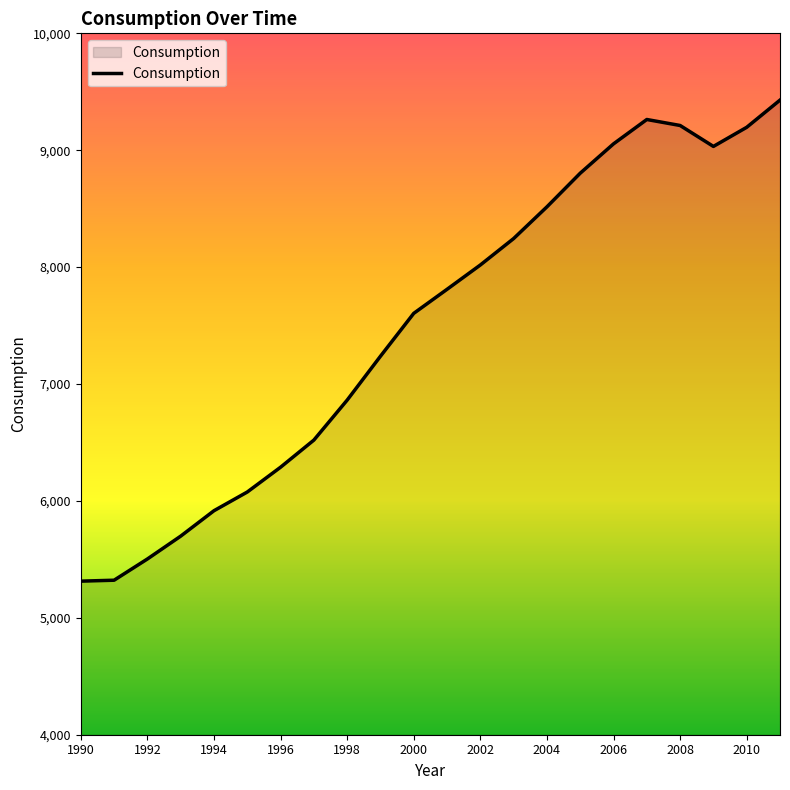

What is the smallest value displayed?

5313.7